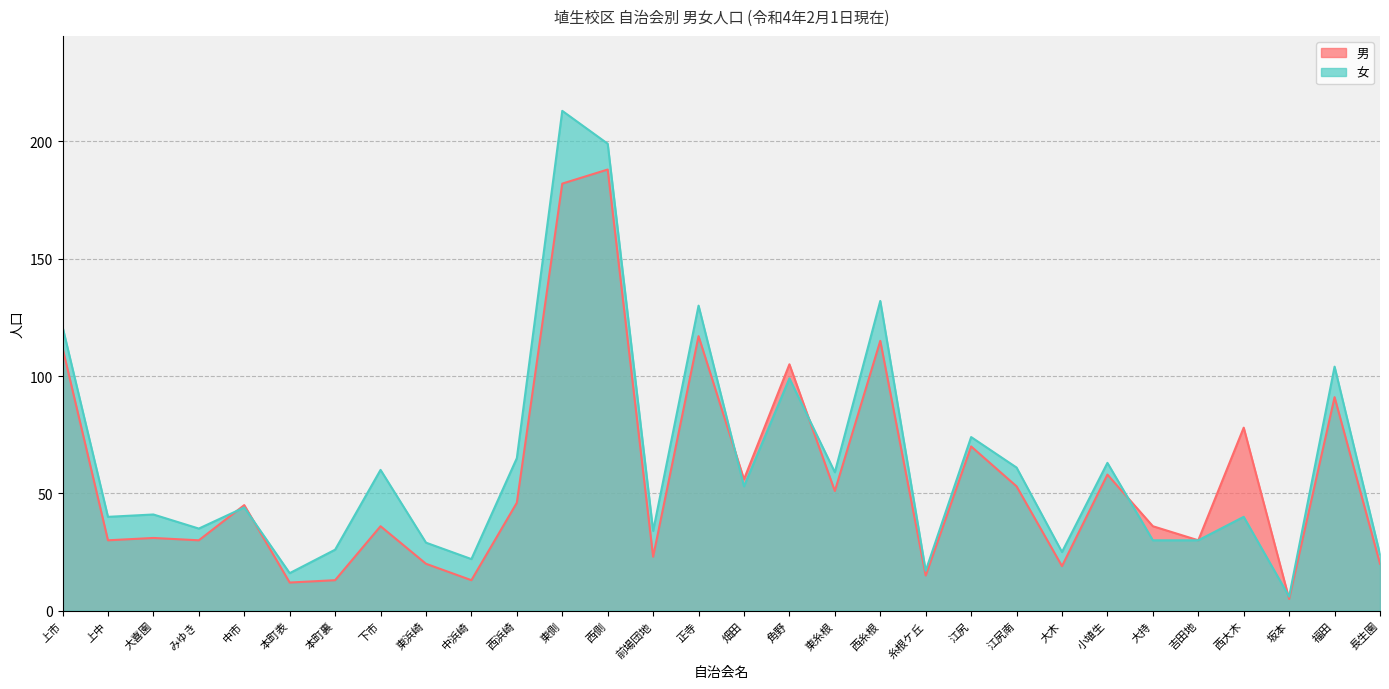

How many values in the 男 series are below 45?

15